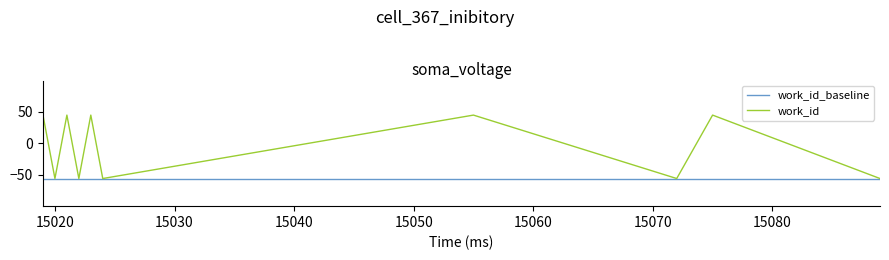

Which series has the largest range (max minus min)?

work_id